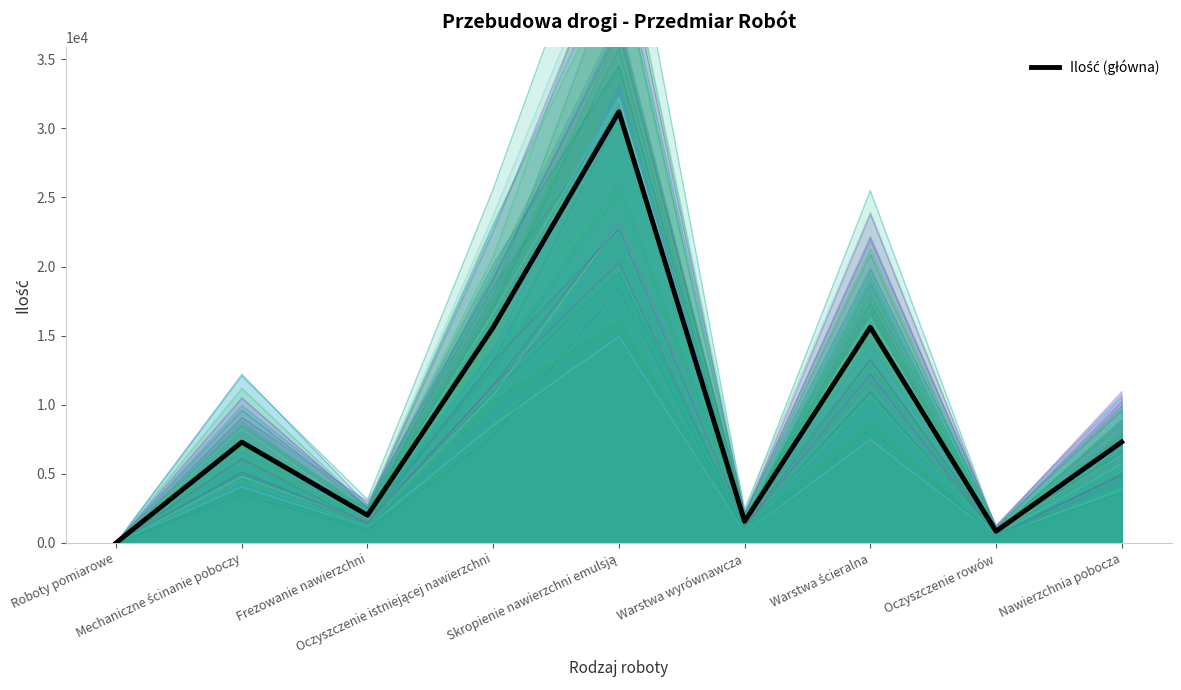

List the labels in order of value, smallest first.

Roboty pomiarowe, Oczyszczenie rowów, Warstwa wyrównawcza, Frezowanie nawierzchni, Mechaniczne ścinanie poboczy, Nawierzchnia pobocza, Oczyszczenie istniejącej nawierzchni, Warstwa ścieralna, Skropienie nawierzchni emulsją